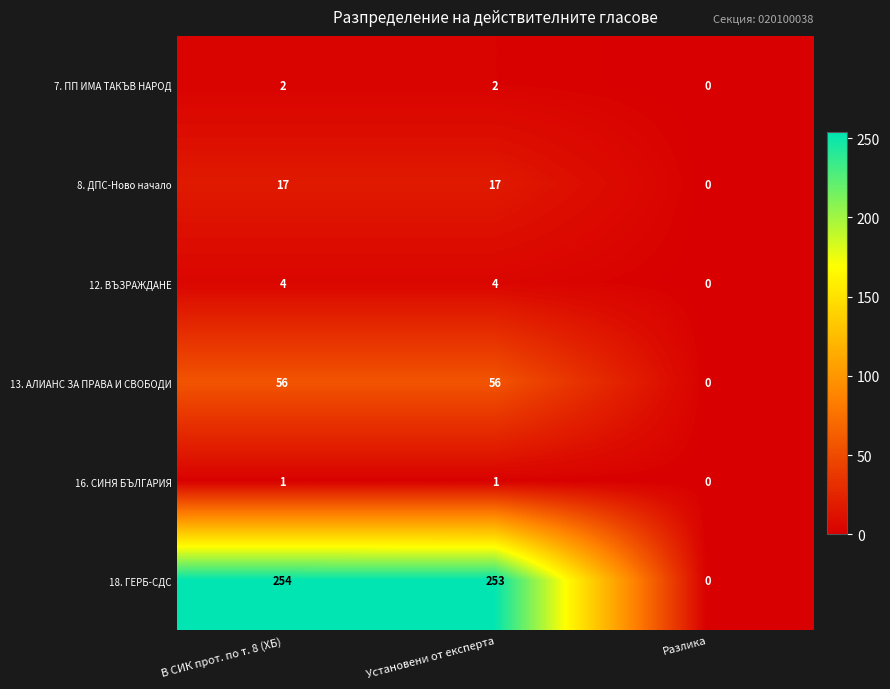

True or false: 13. АЛИАНС ЗА ПРАВА И СВОБОДИ has a value of 0 at Разлика.

True